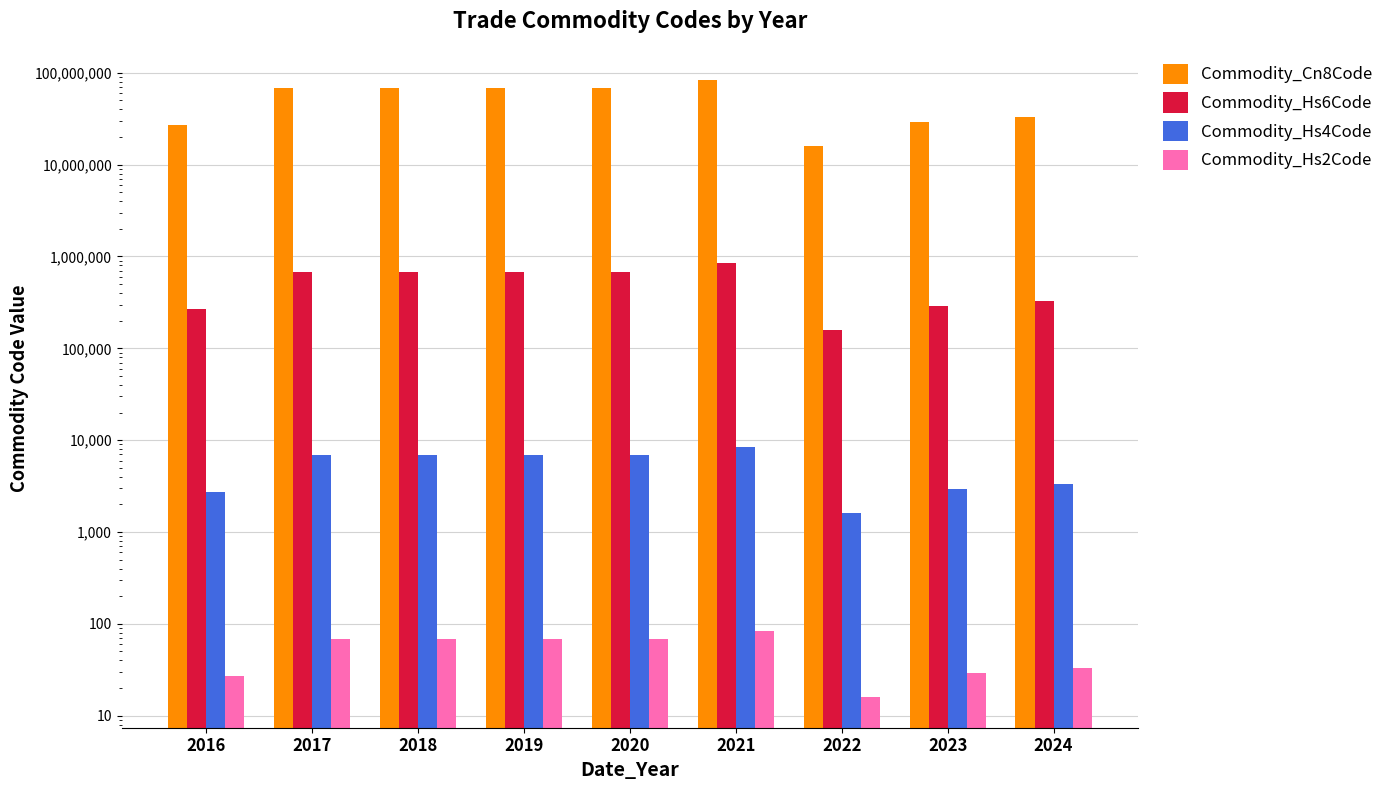

Which has a higher value, 2020 or 2018?

2020